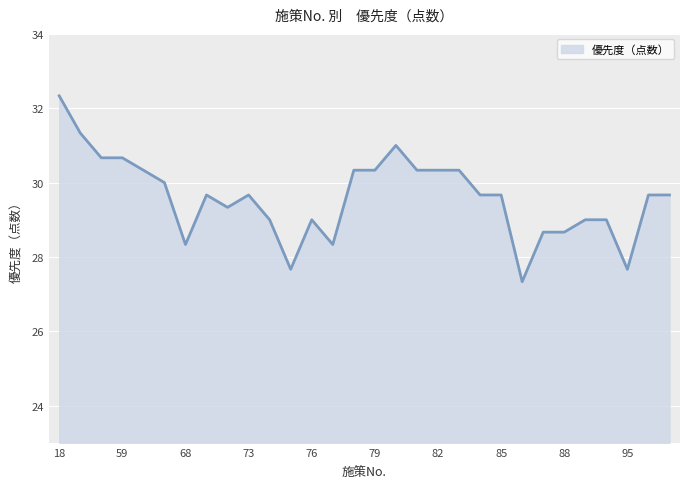

What is the difference between the maximum and minimum values?

5.0